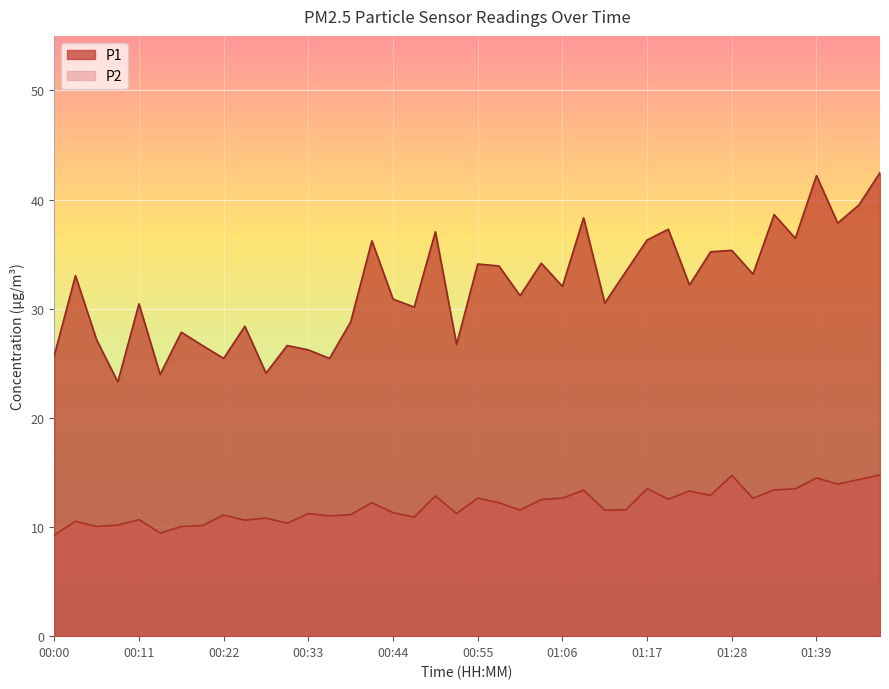

At which category is the sum across all series the highest?

01:47